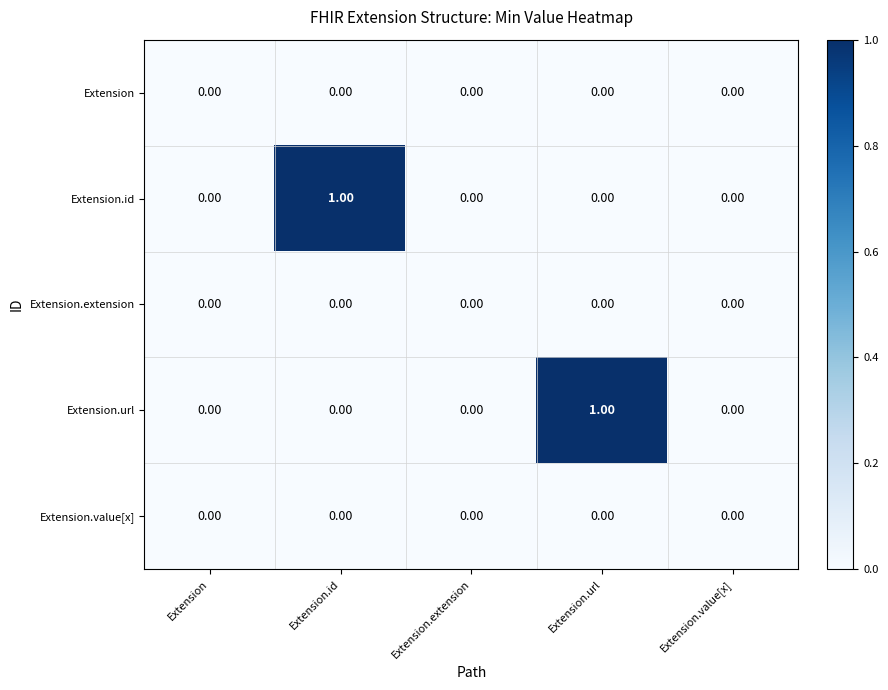

Which series changed the most between Extension and Extension.id?

Extension.id